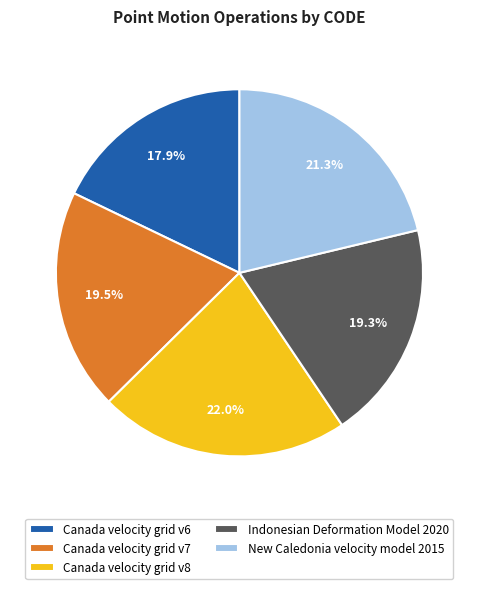

True or false: Indonesian Deformation Model 2020 accounts for 8% of the total.

False